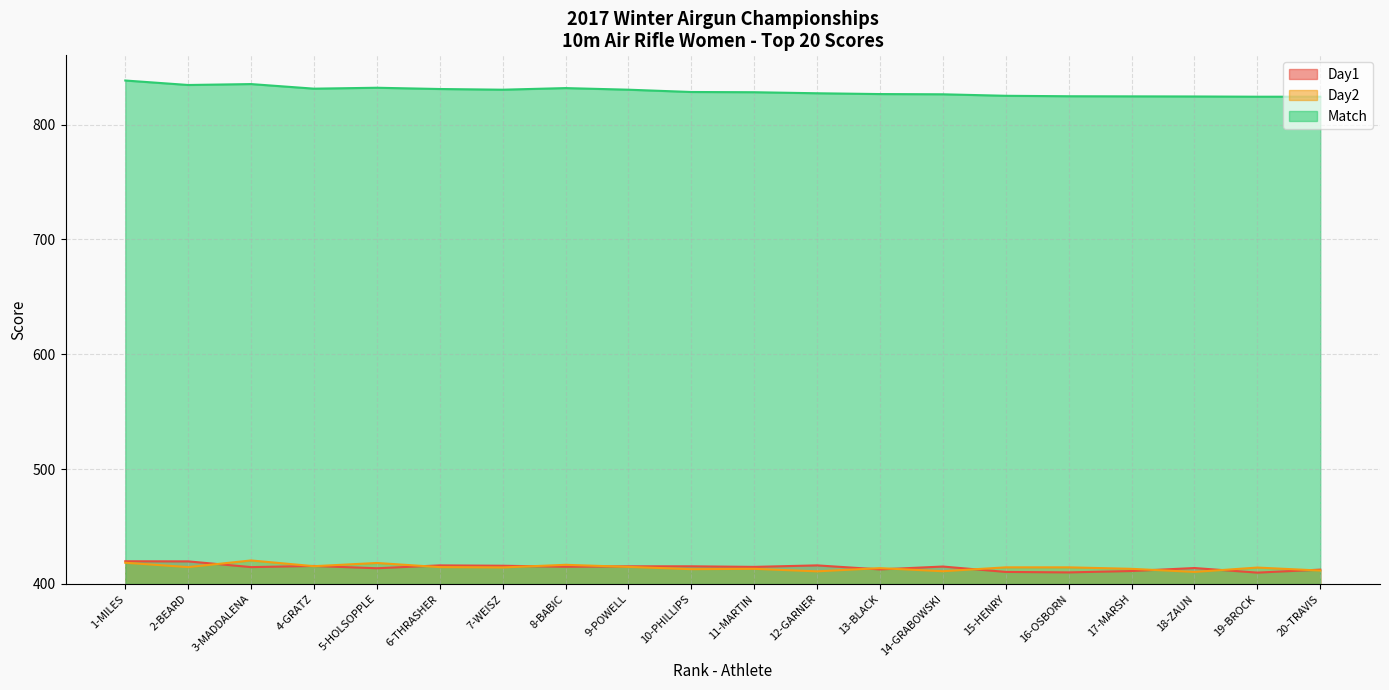

How many values in the Day1 series are below 415?

10